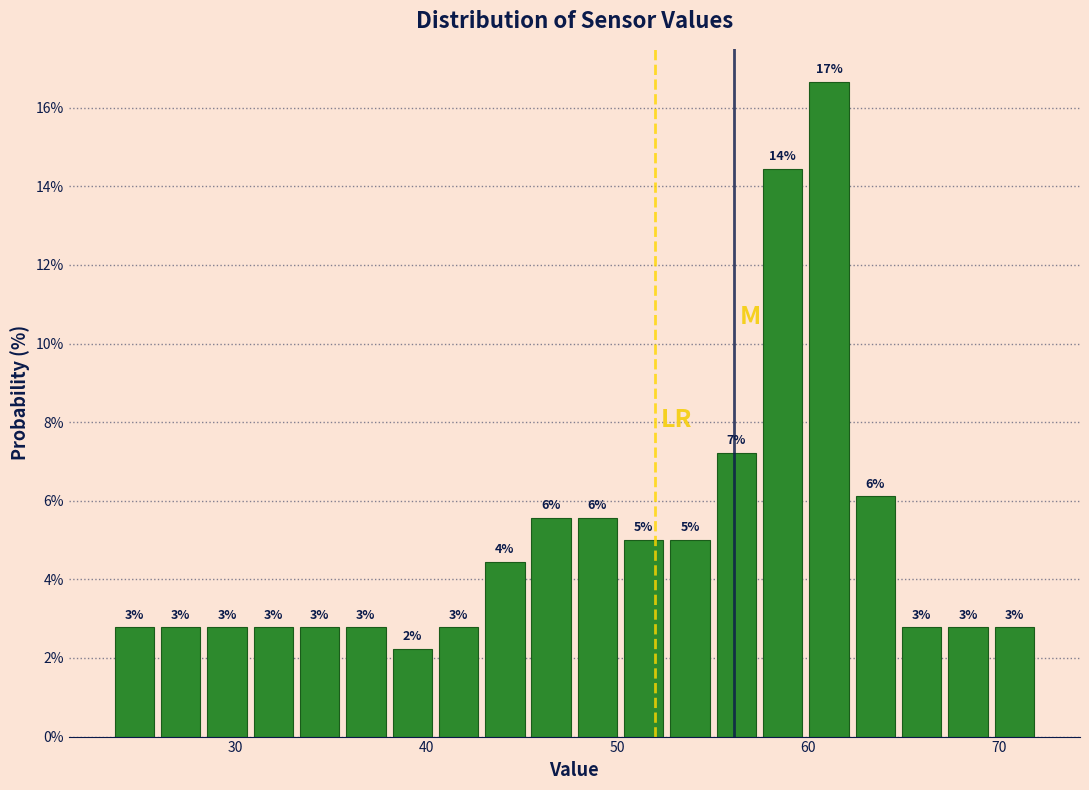

Read against the x-axis, roughly where is the centre of the tallest bar?

61